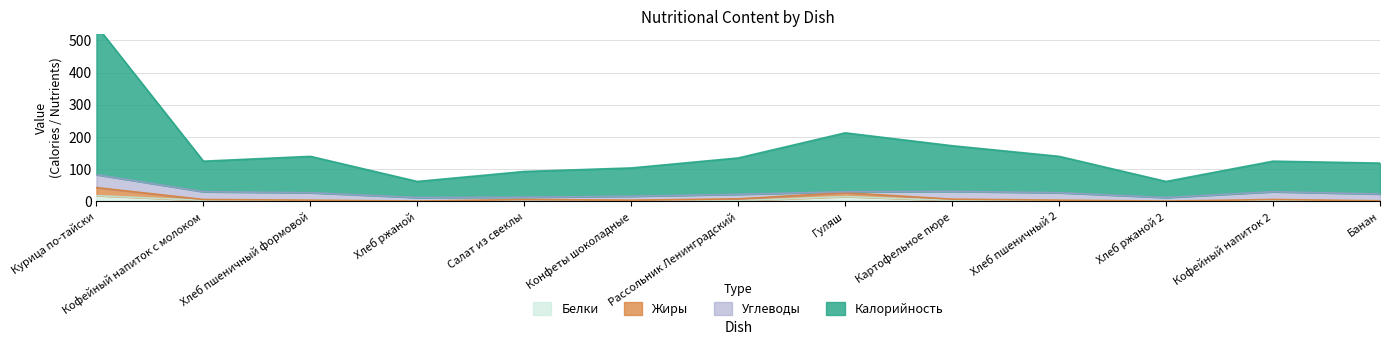

Where does the Калорийность series first go above 125?

Курица по-тайски